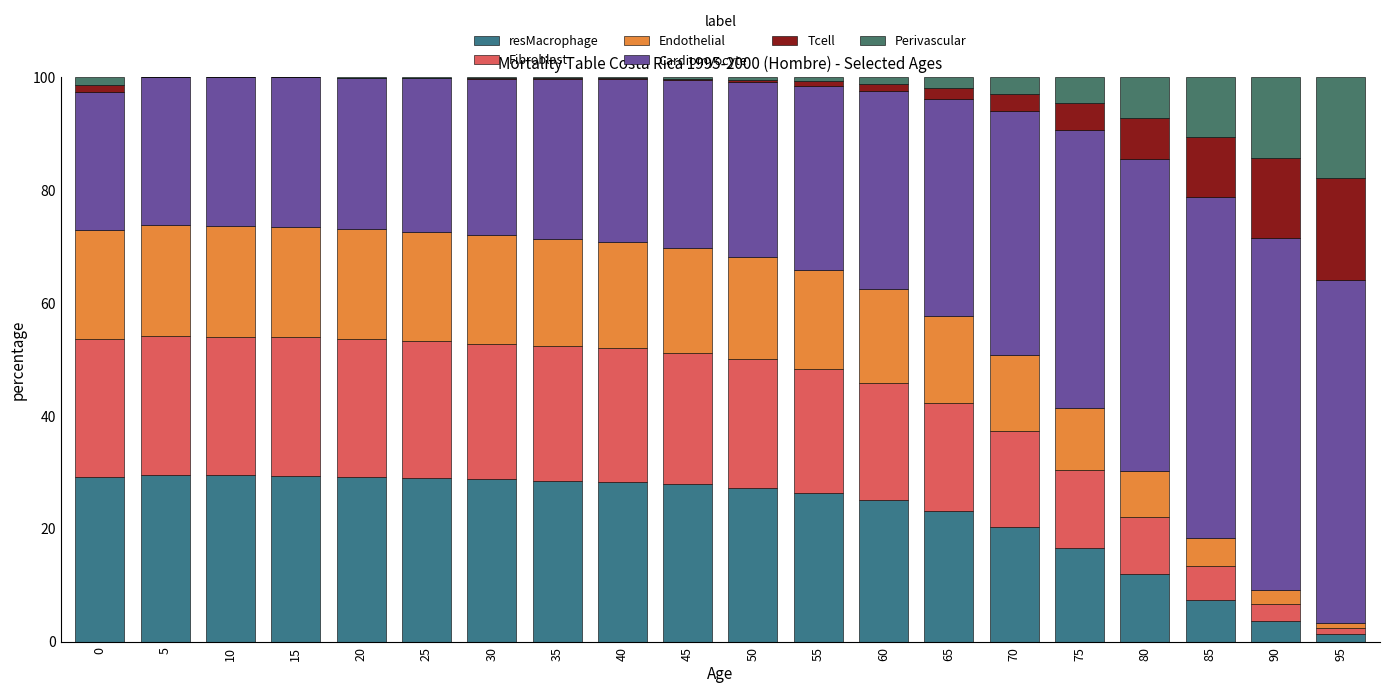

What are all the series names shown in the legend?

resMacrophage, Fibroblast, Endothelial, Cardiomyocyte, Tcell, Perivascular